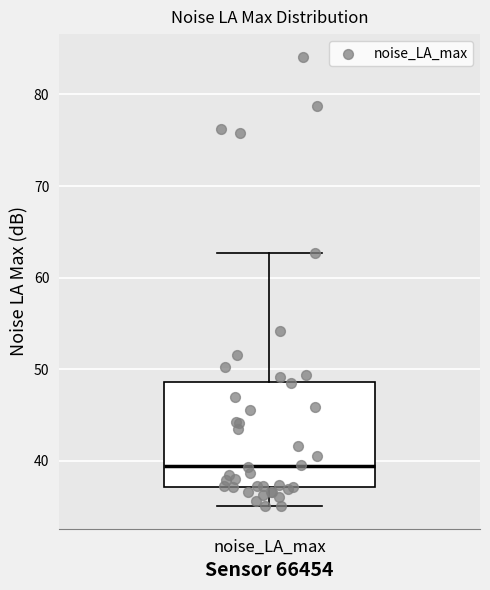

Where is the upper edge of the box for noise_LA_max on the y-axis? The values are not printed on the chart, so give them approximately, as read against the axis.

49